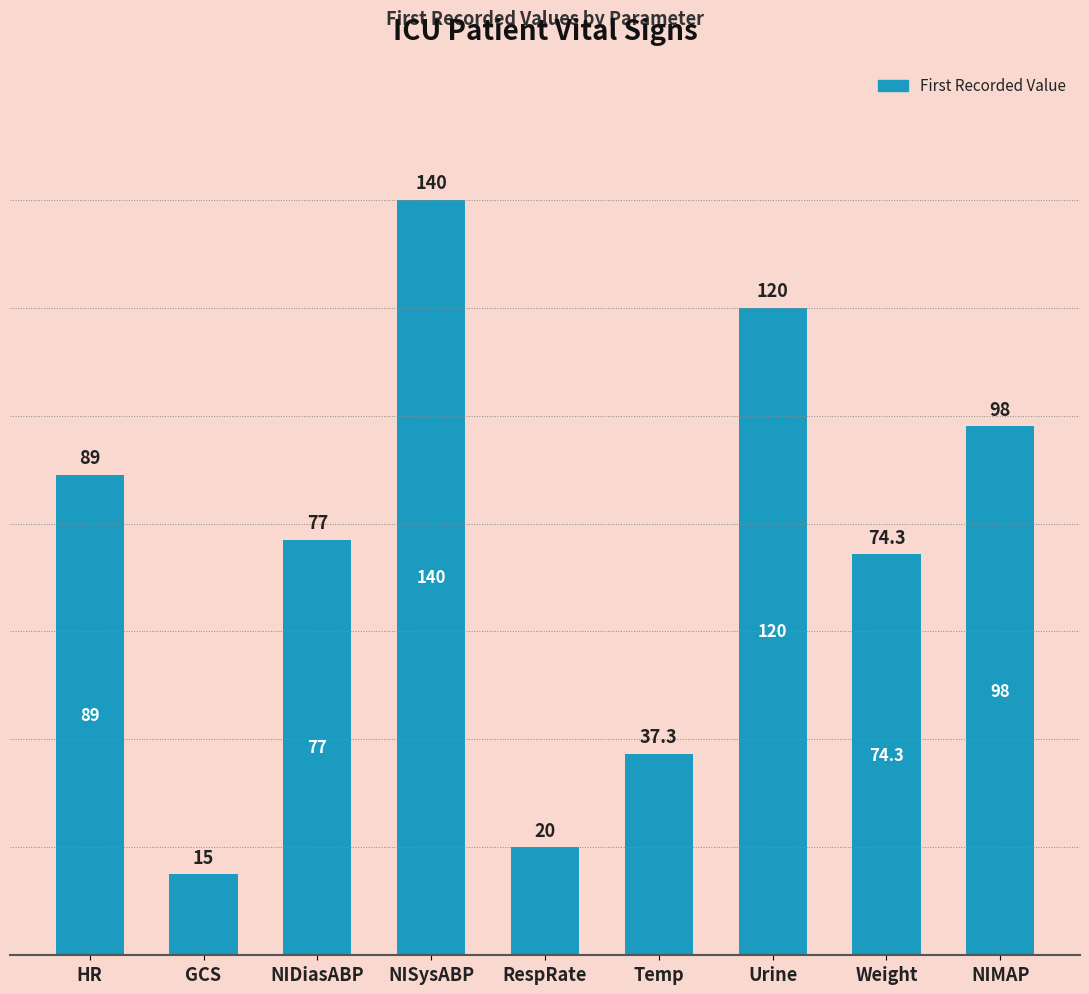

Which category has the lowest value across all series?

GCS